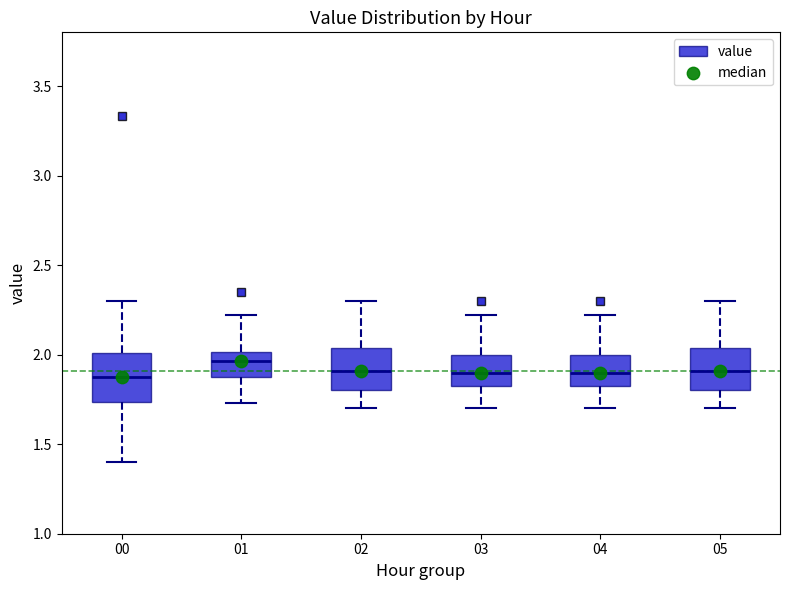

Where does the lower whisker of the box at x = 04 end on the y-axis? The values are not printed on the chart, so give them approximately, as read against the axis.

1.70